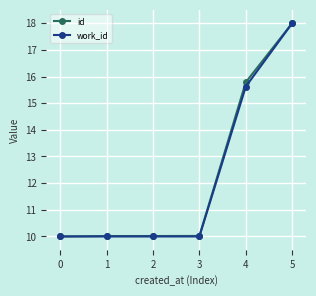

At which category is the sum across all series the highest?

5